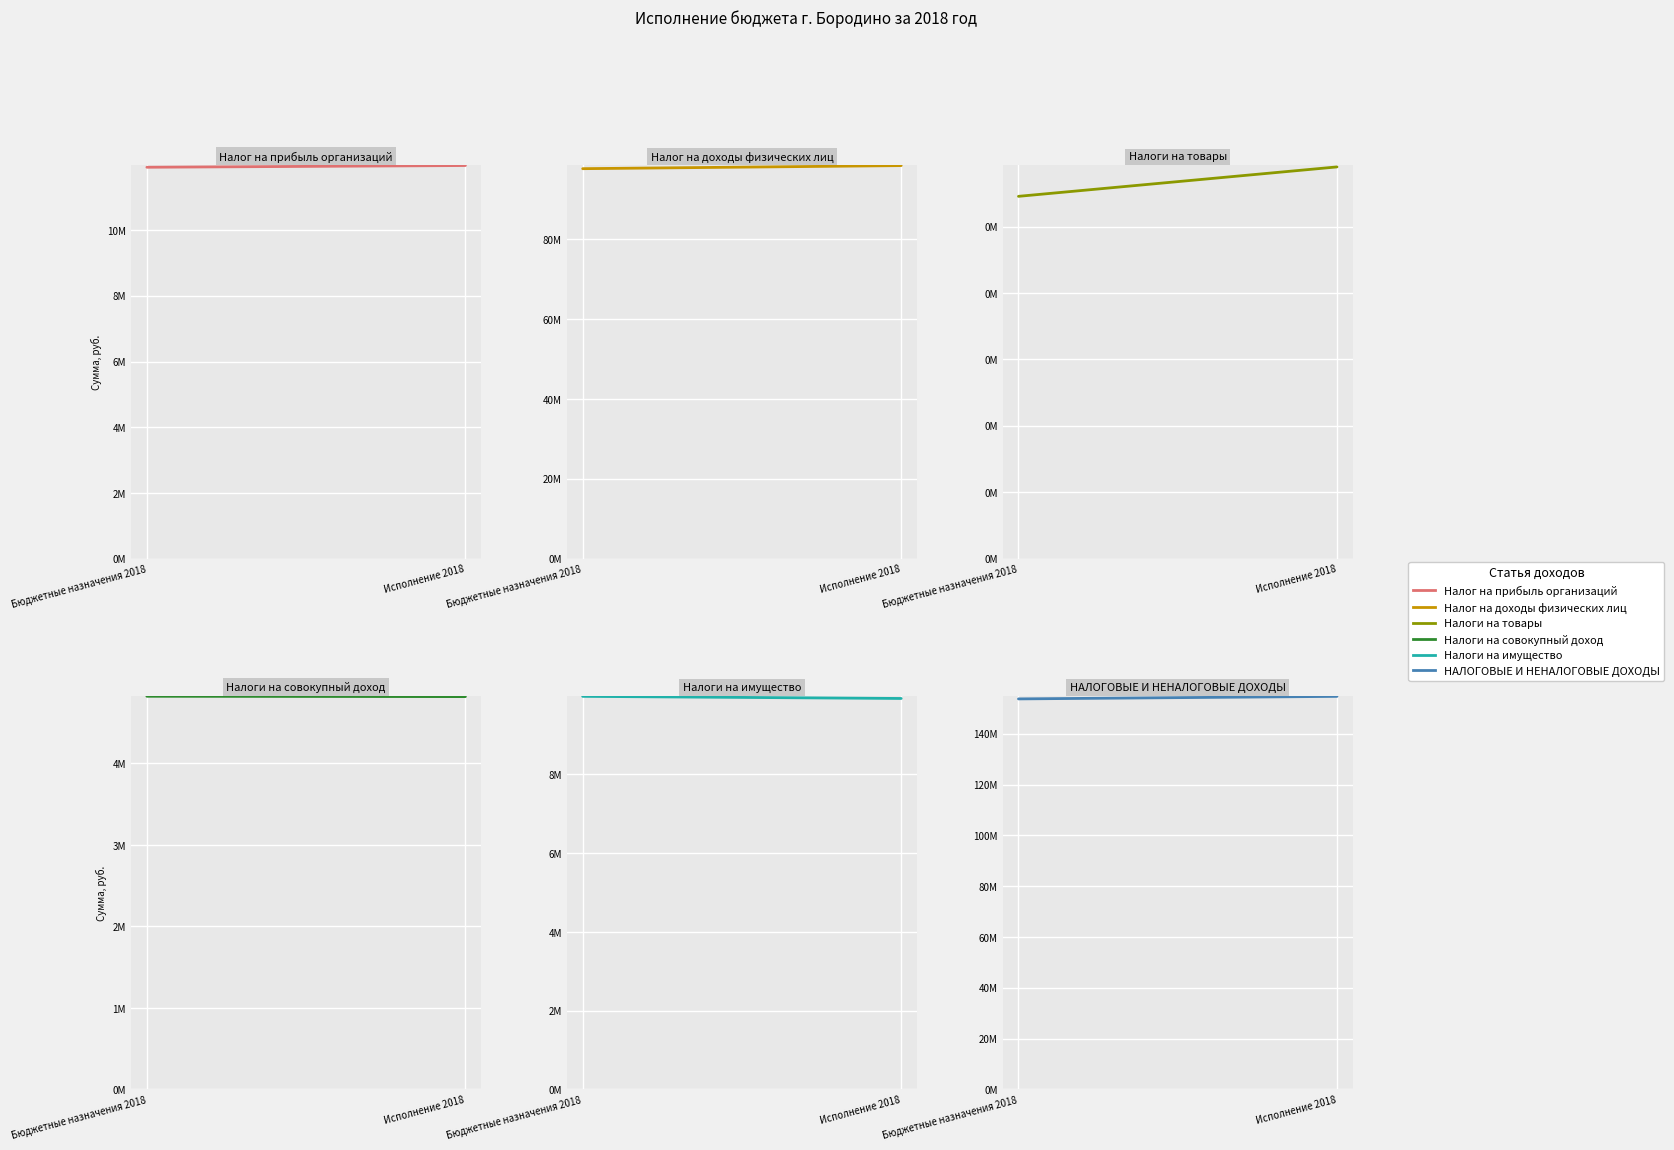

Between Бюджетные назначения 2018 and Исполнение 2018, which is larger?

Исполнение 2018